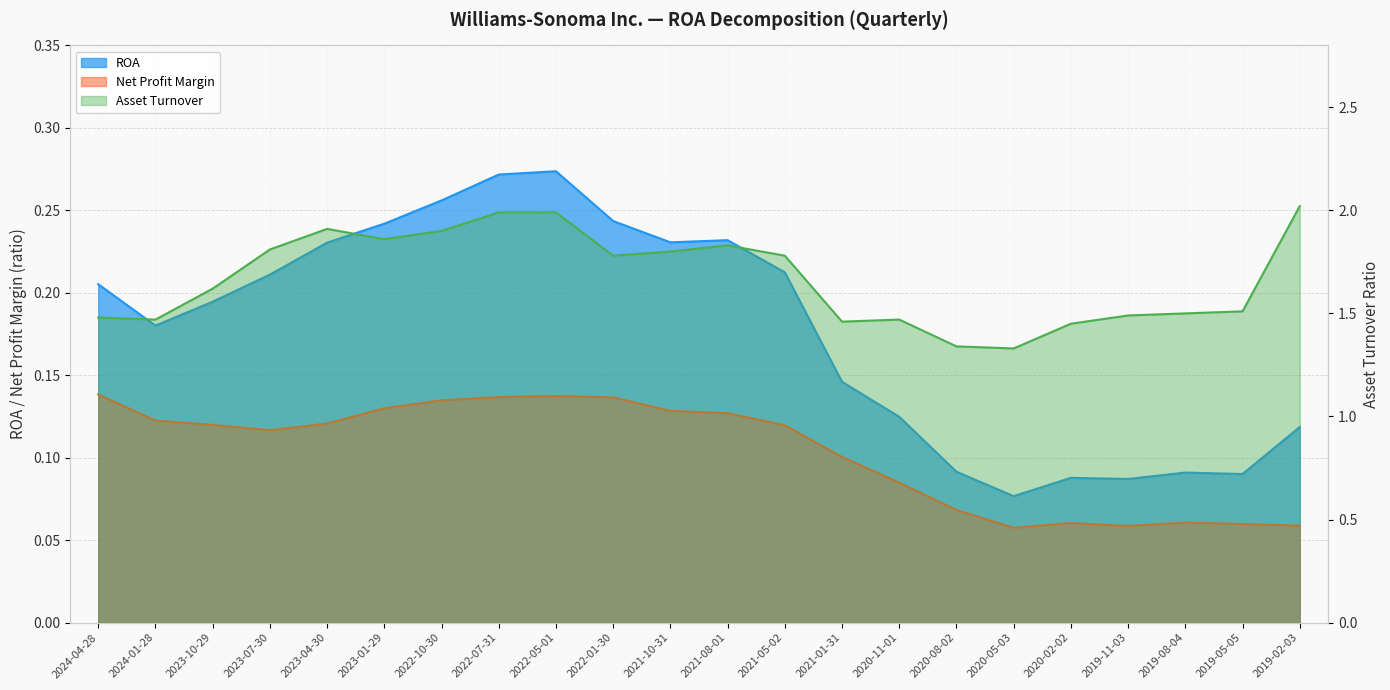

In Asset Turnover, how many points are higher than both neighbors (excluding endpoints)?

3